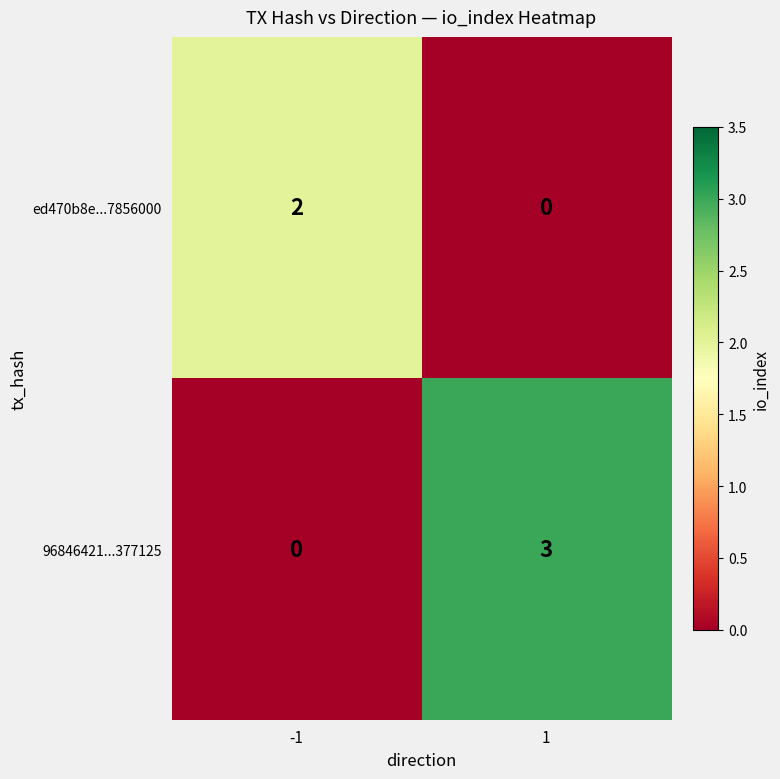

What is the sum of the 96846421...377125 values at 1 and -1?

3